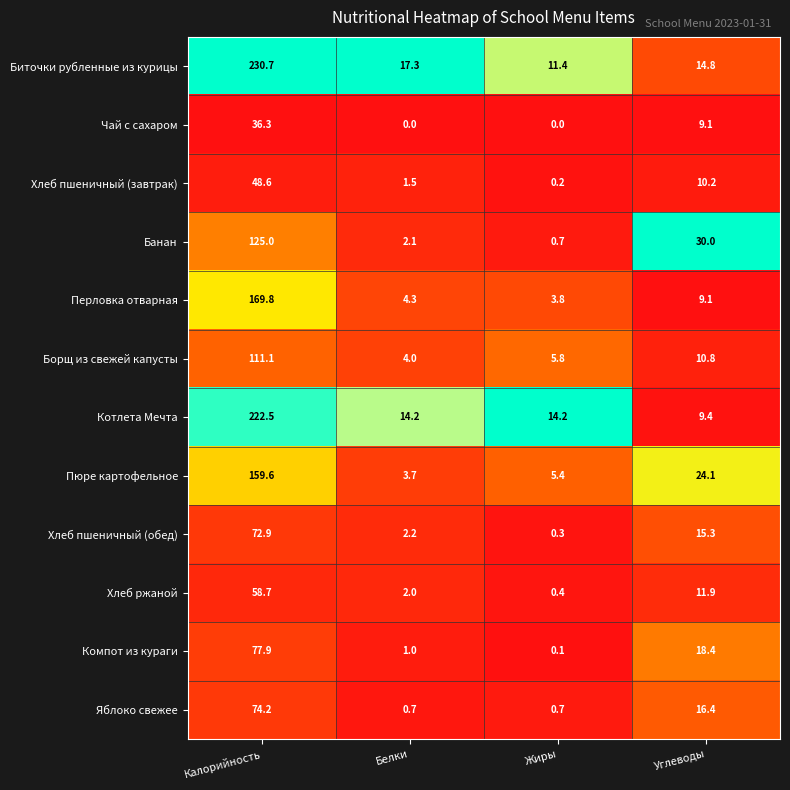

The value of Пюре картофельное at Жиры is 5.4. True or false?

True